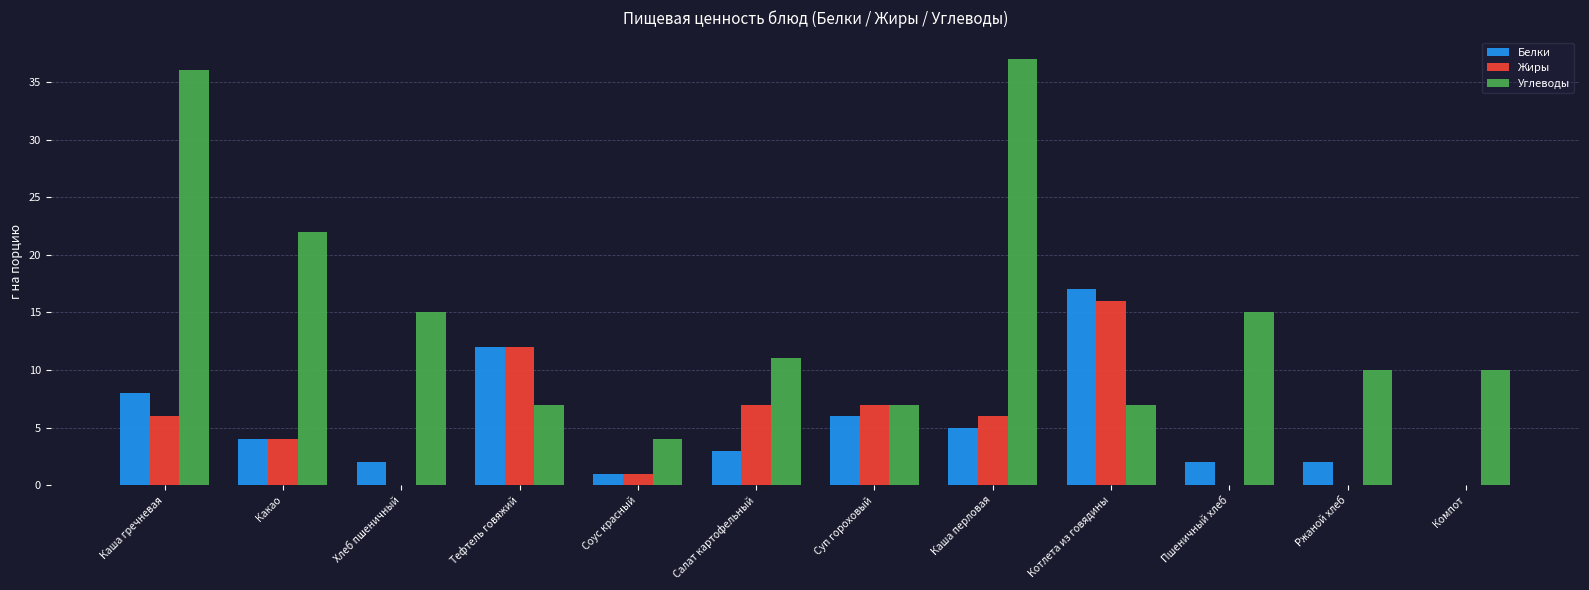

Reading right to left, list all the values displayed in this chart.

Белки: Компот=0	Ржаной хлеб=2	Пшеничный хлеб=2	Котлета из говядины=17	Каша перловая=5	Суп гороховый=6	Салат картофельный=3	Соус красный=1	Тефтель говяжий=12	Хлеб пшеничный=2	Какао=4	Каша гречневая=8
Жиры: Компот=0	Ржаной хлеб=0	Пшеничный хлеб=0	Котлета из говядины=16	Каша перловая=6	Суп гороховый=7	Салат картофельный=7	Соус красный=1	Тефтель говяжий=12	Хлеб пшеничный=0	Какао=4	Каша гречневая=6
Углеводы: Компот=10	Ржаной хлеб=10	Пшеничный хлеб=15	Котлета из говядины=7	Каша перловая=37	Суп гороховый=7	Салат картофельный=11	Соус красный=4	Тефтель говяжий=7	Хлеб пшеничный=15	Какао=22	Каша гречневая=36